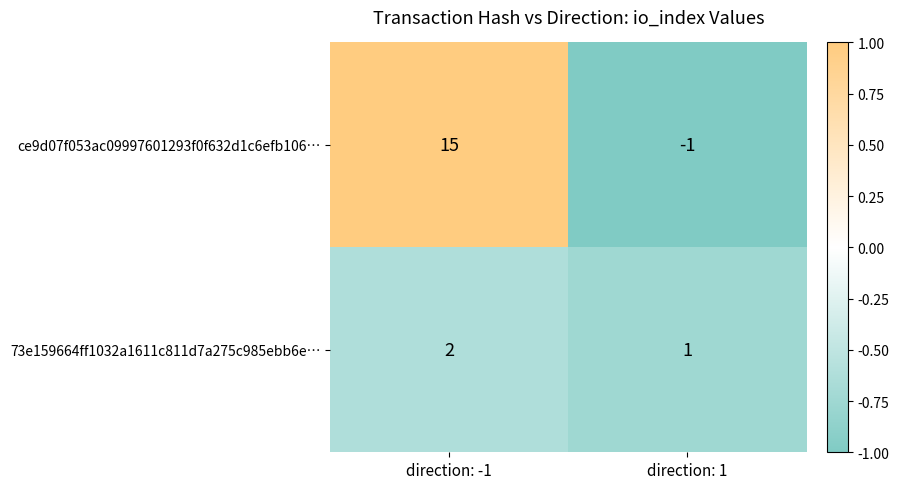

What is the sum of all 73e159664ff1032a1611c811d7a275c985ebb6e… values?

3